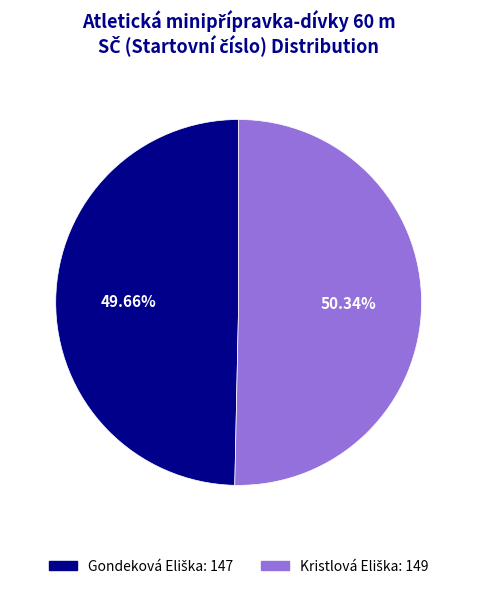

Is there a majority slice in this chart?

Yes